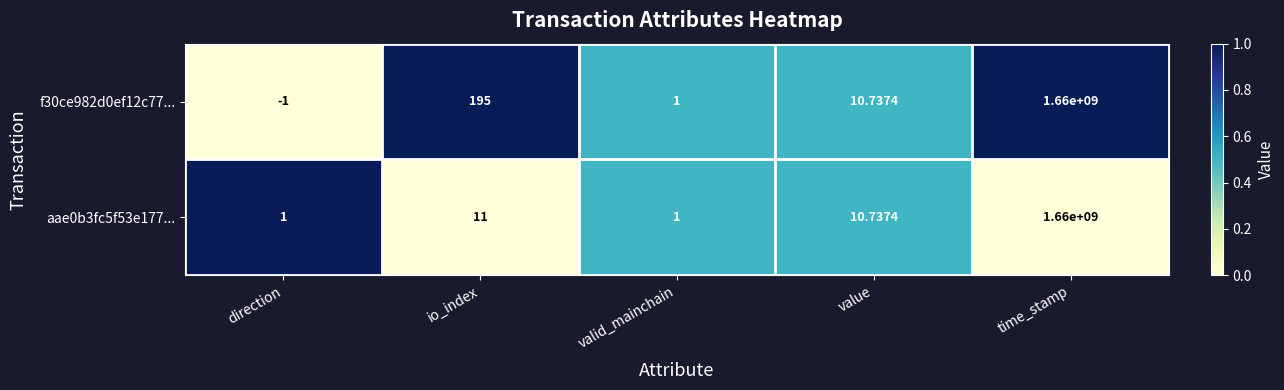

Is the value of aae0b3fc5f53e177... at valid_mainchain greater than the value of f30ce982d0ef12c77... at time_stamp?

No